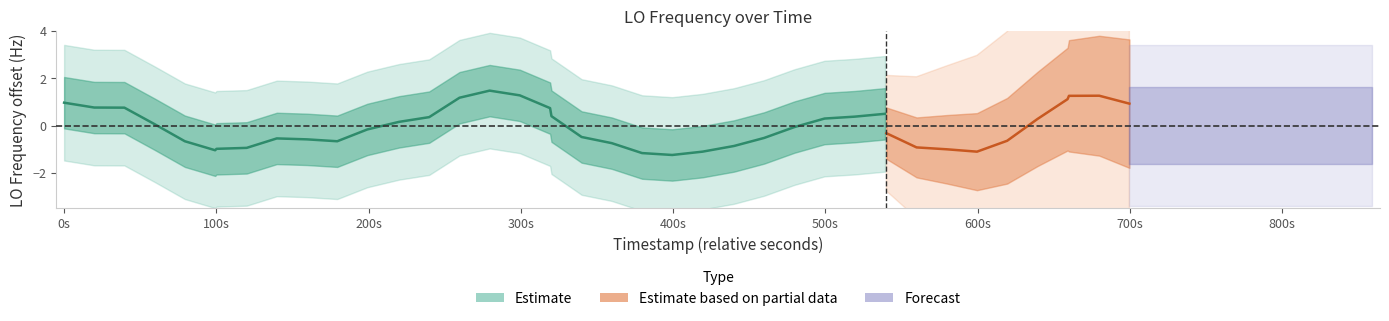

Read the value at 400s.

-1.0